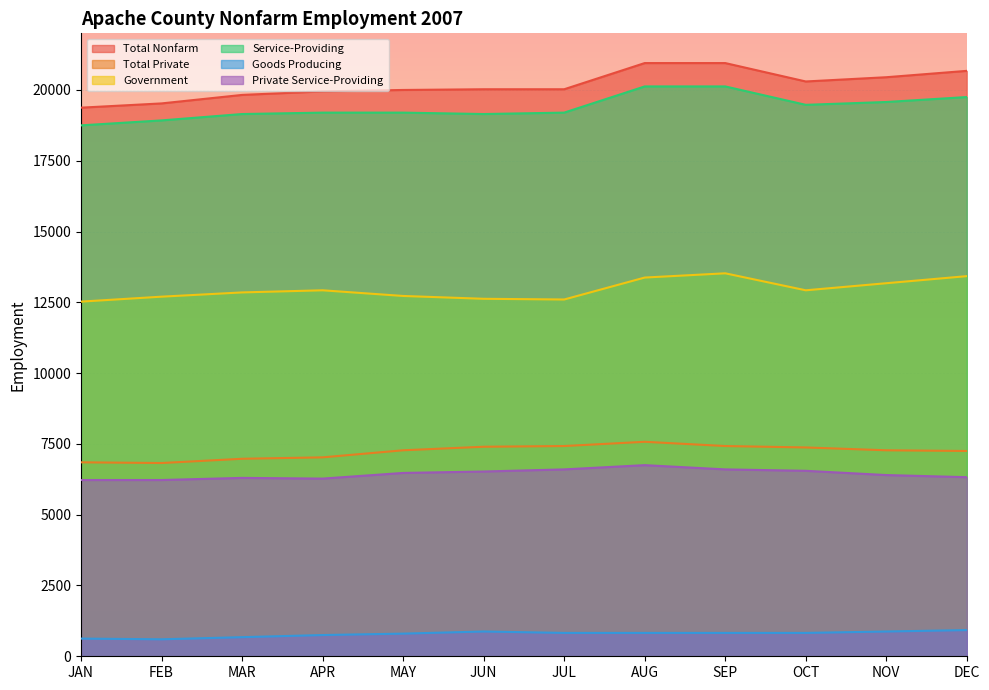

What is the sum of the Service-Providing values at FEB and OCT?

38400